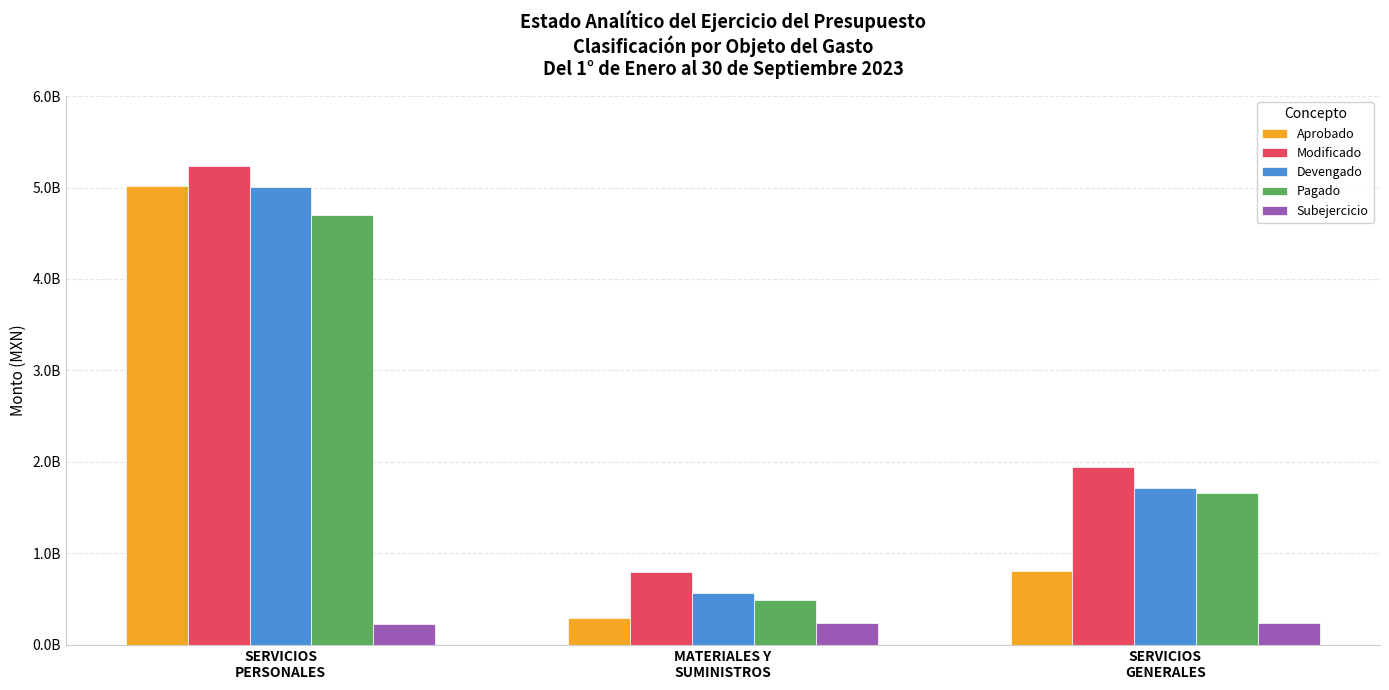

What is the difference between the maximum and minimum values in the Modificado series?

4431913073.2